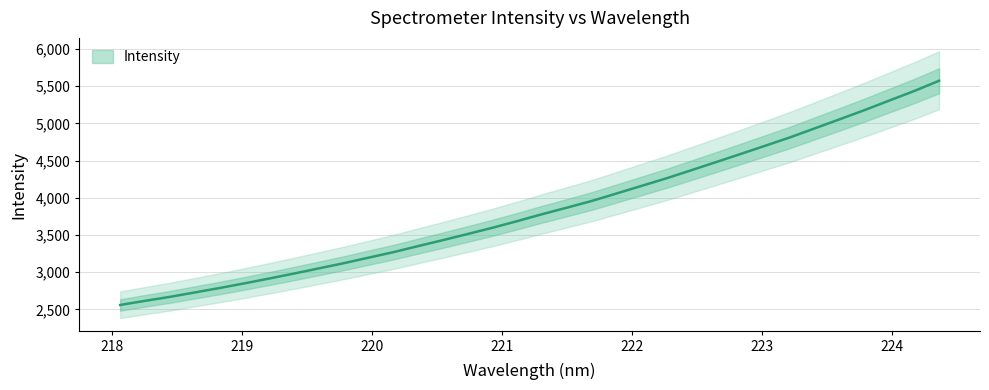

How many data points are above 3781?

17